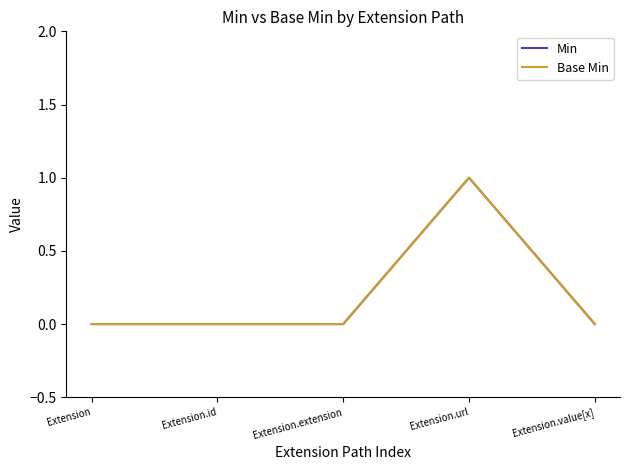

How many lines are shown in the chart?

2